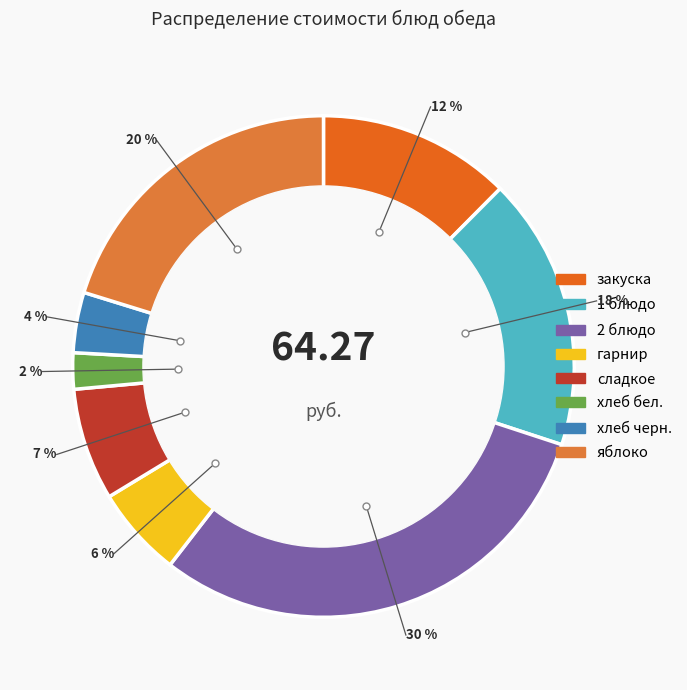

Which slice is the largest?

2 блюдо